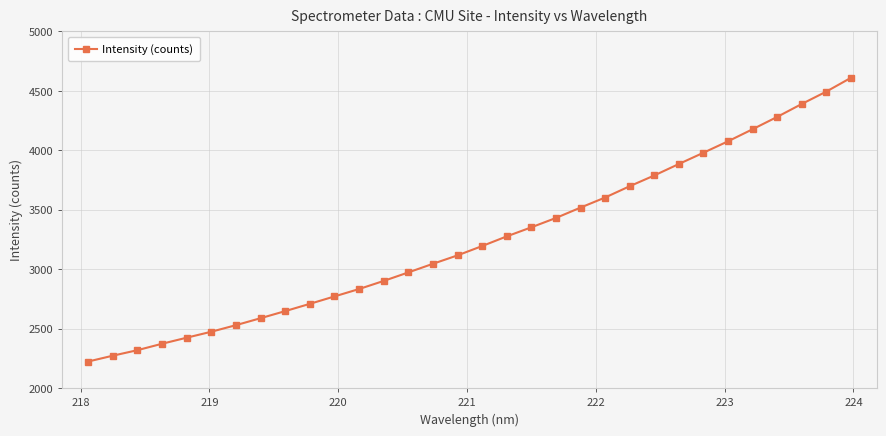

What is the average value?

3249.0